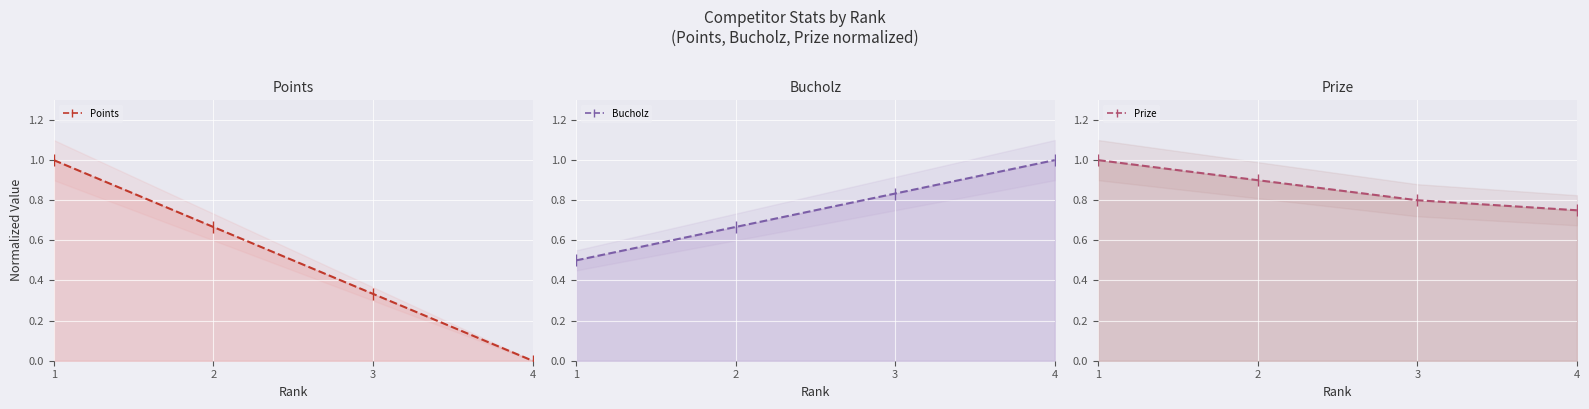

Where is Points nearest to the value 0?

4